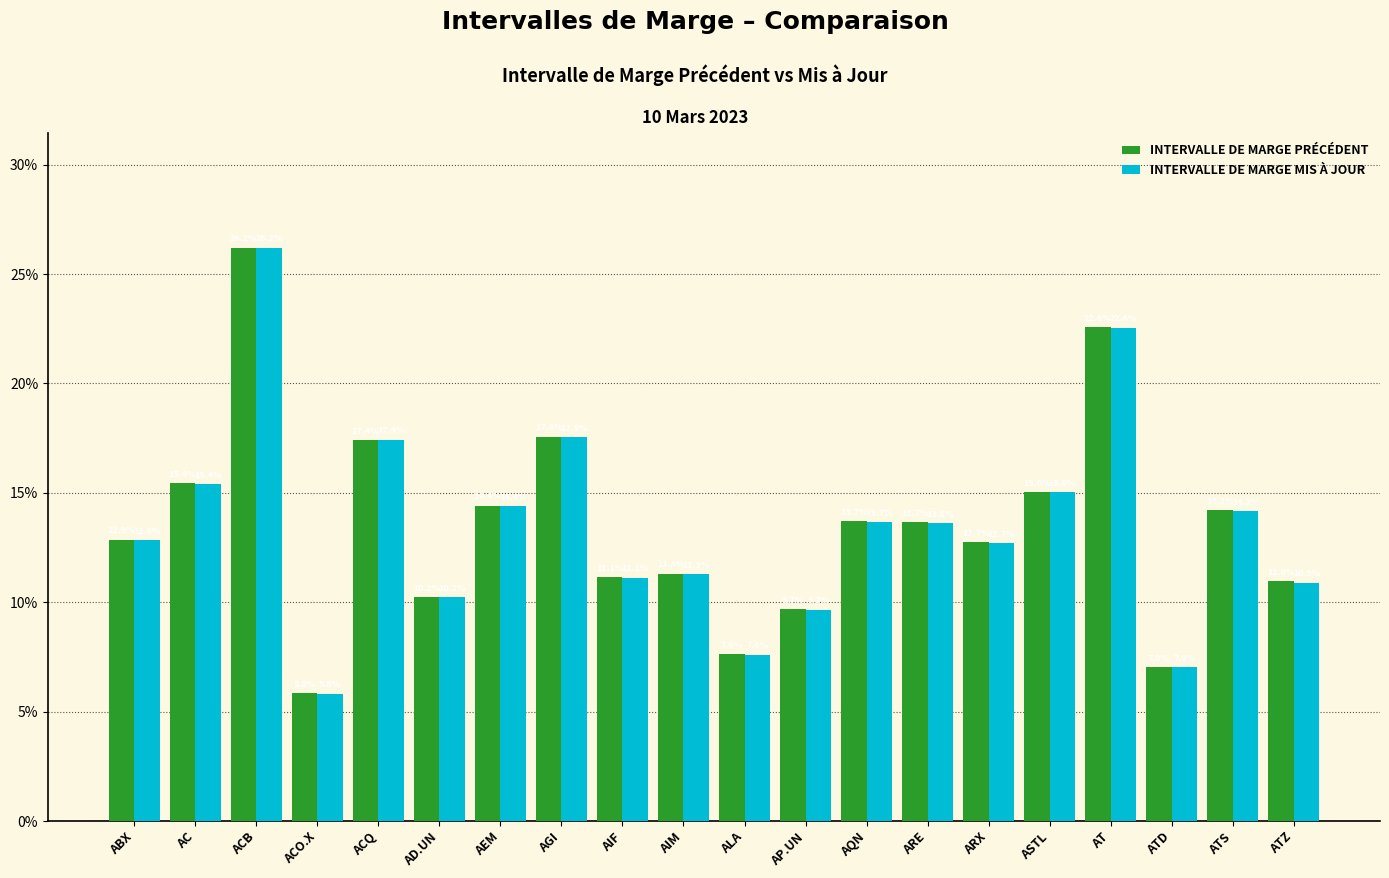

Reading left to right, list all the values displayed in this chart.

INTERVALLE DE MARGE PRÉCÉDENT: ABX=0.1	AC=0.2	ACB=0.3	ACO.X=0.1	ACQ=0.2	AD.UN=0.1	AEM=0.1	AGI=0.2	AIF=0.1	AIM=0.1	ALA=0.1	AP.UN=0.1	AQN=0.1	ARE=0.1	ARX=0.1	ASTL=0.2	AT=0.2	ATD=0.1	ATS=0.1	ATZ=0.1
INTERVALLE DE MARGE MIS À JOUR: ABX=0.1	AC=0.2	ACB=0.3	ACO.X=0.1	ACQ=0.2	AD.UN=0.1	AEM=0.1	AGI=0.2	AIF=0.1	AIM=0.1	ALA=0.1	AP.UN=0.1	AQN=0.1	ARE=0.1	ARX=0.1	ASTL=0.2	AT=0.2	ATD=0.1	ATS=0.1	ATZ=0.1